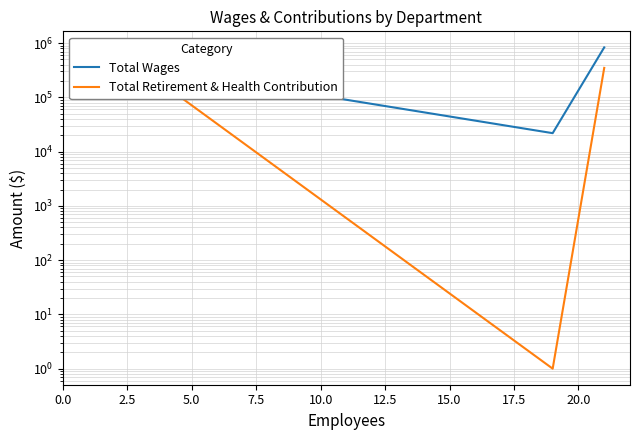

Which series has the widest spread of values?

Total Wages